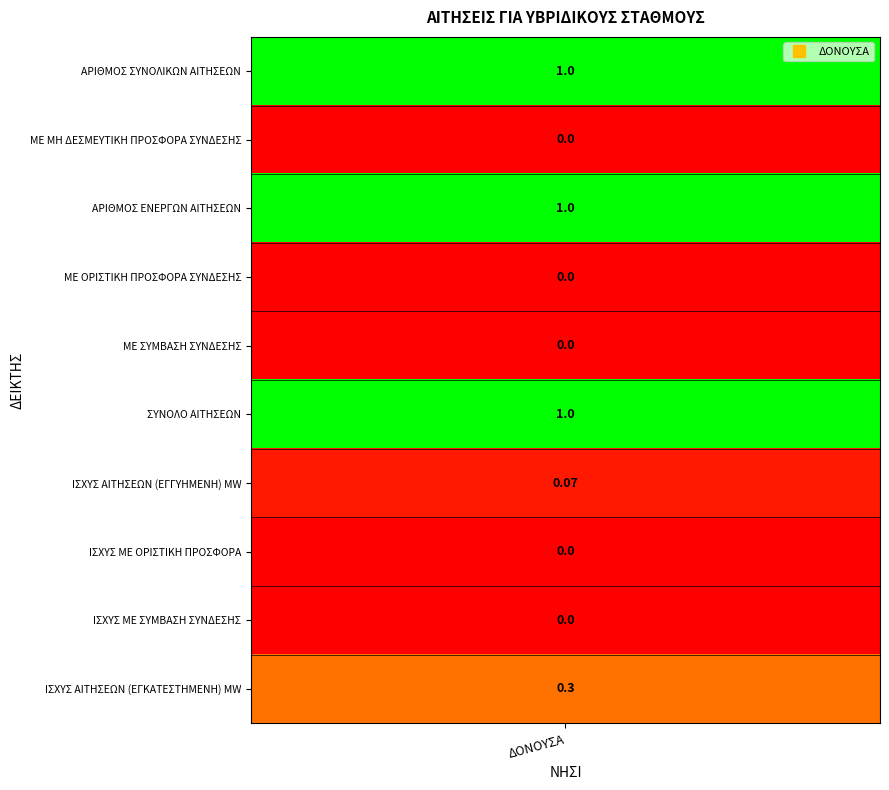

How many distinct data groups are displayed?

1